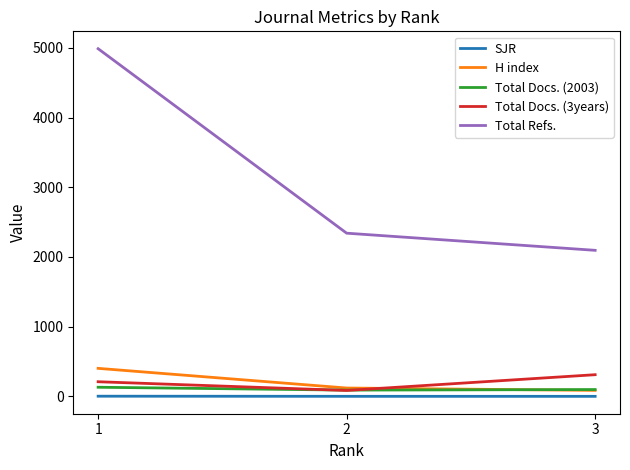

Which series has the largest total across all categories?

Total Refs.